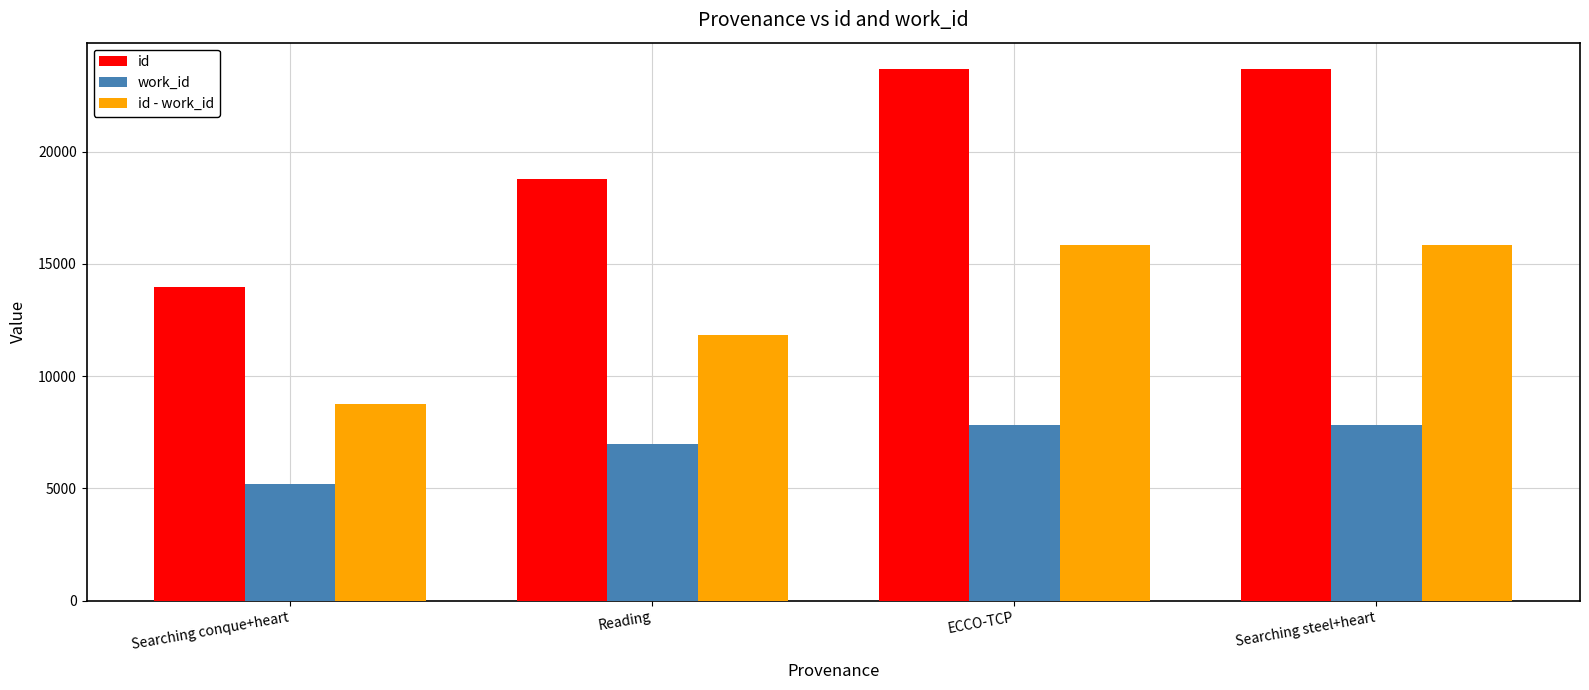

The work_id series shows 4798 at Reading. True or false?

False